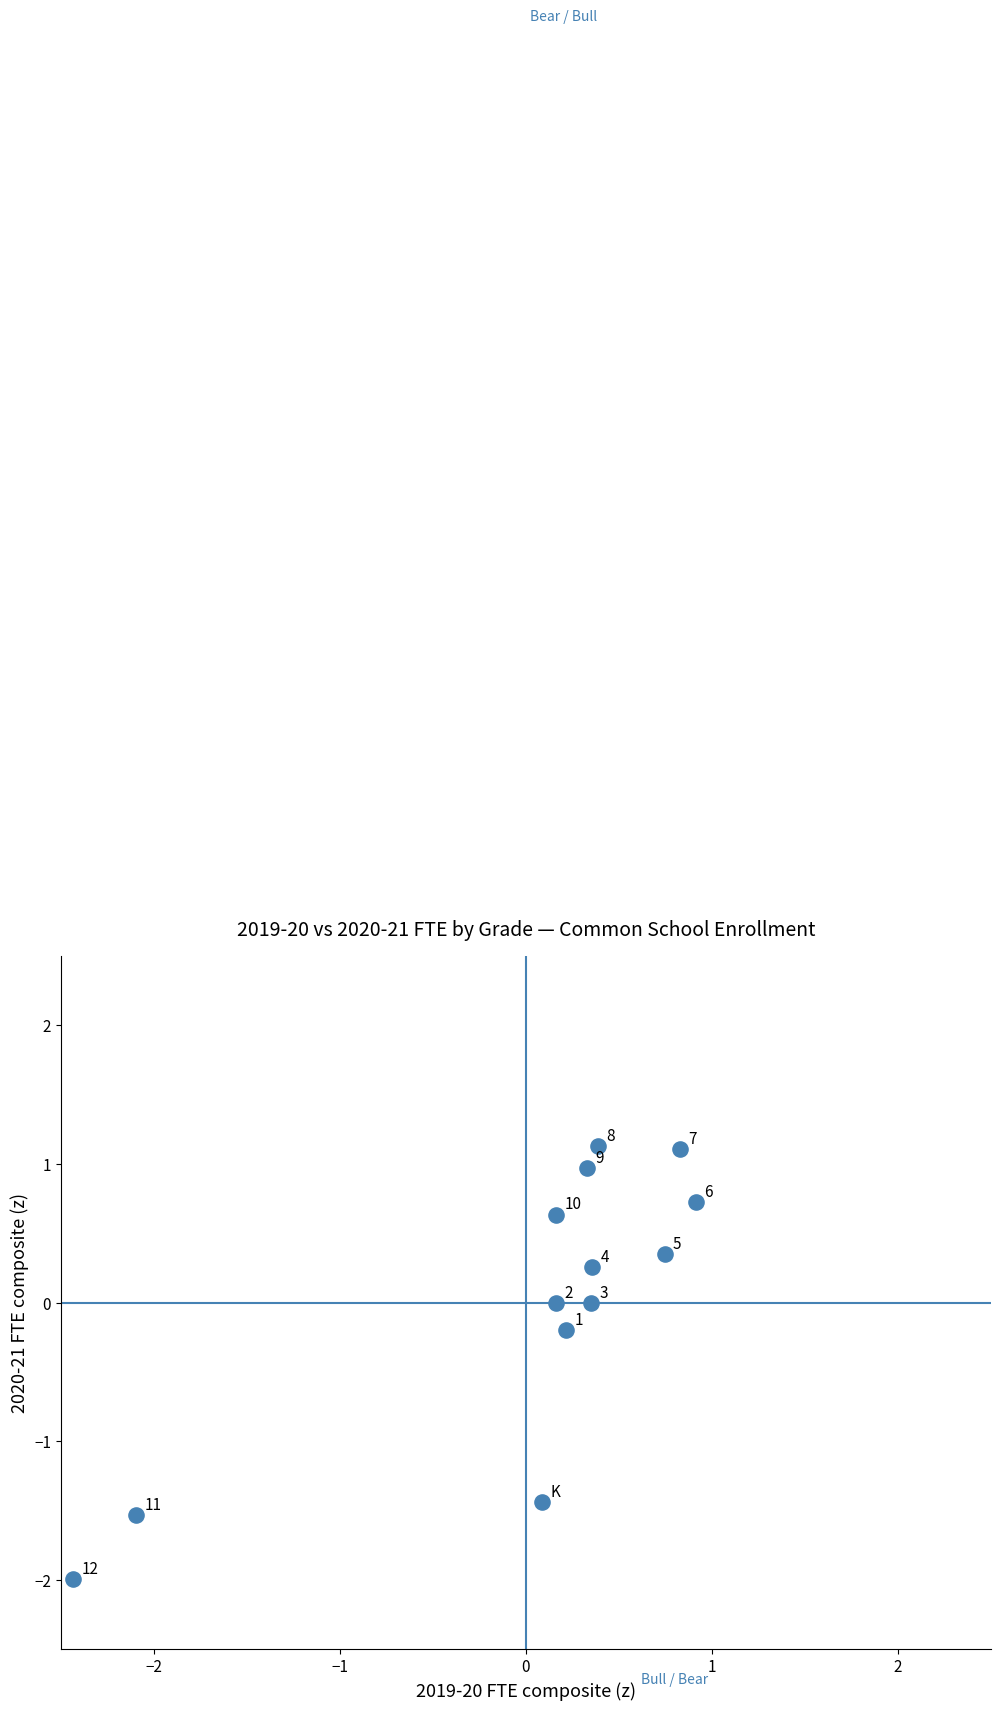

What is the range of X values (max minus min)?

3.3